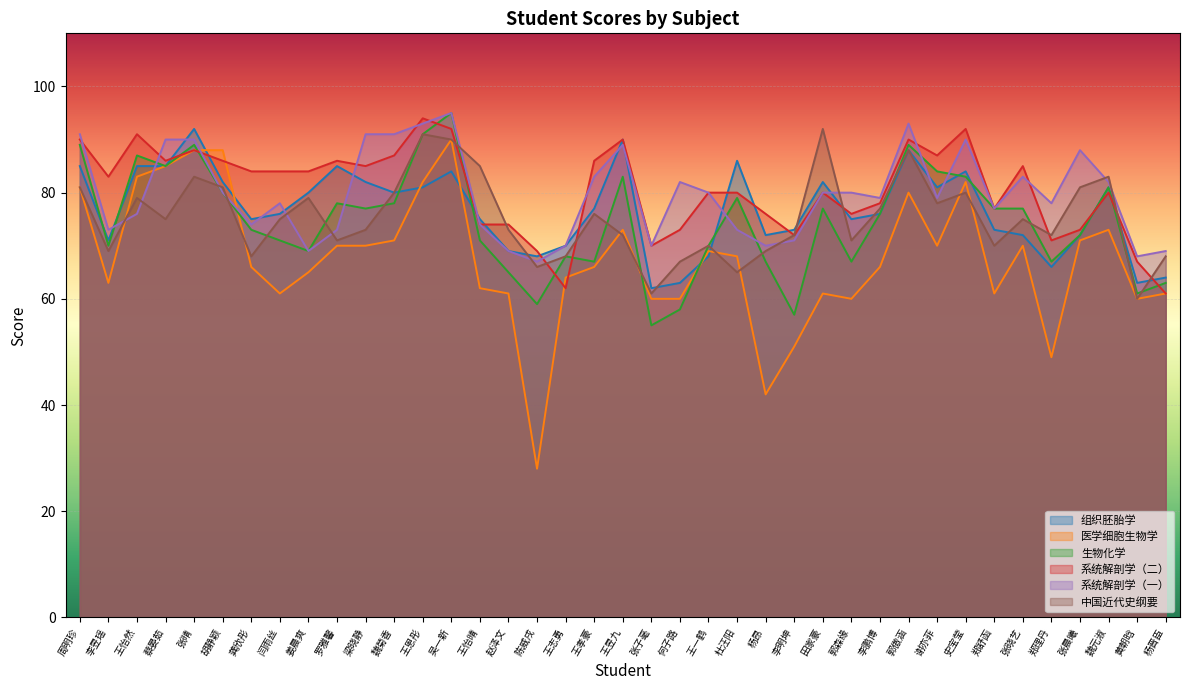

At how many categories does at least one series exceed 93?

2